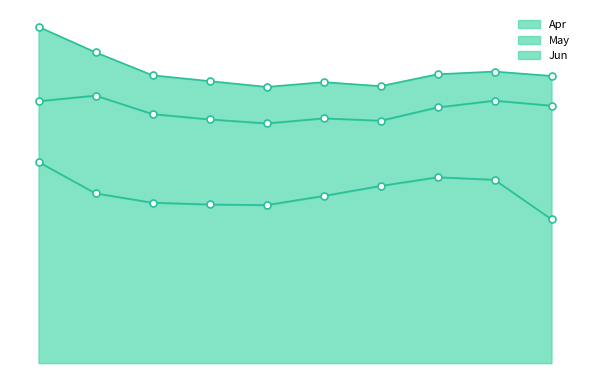

What is the average value of the May series?

0.6